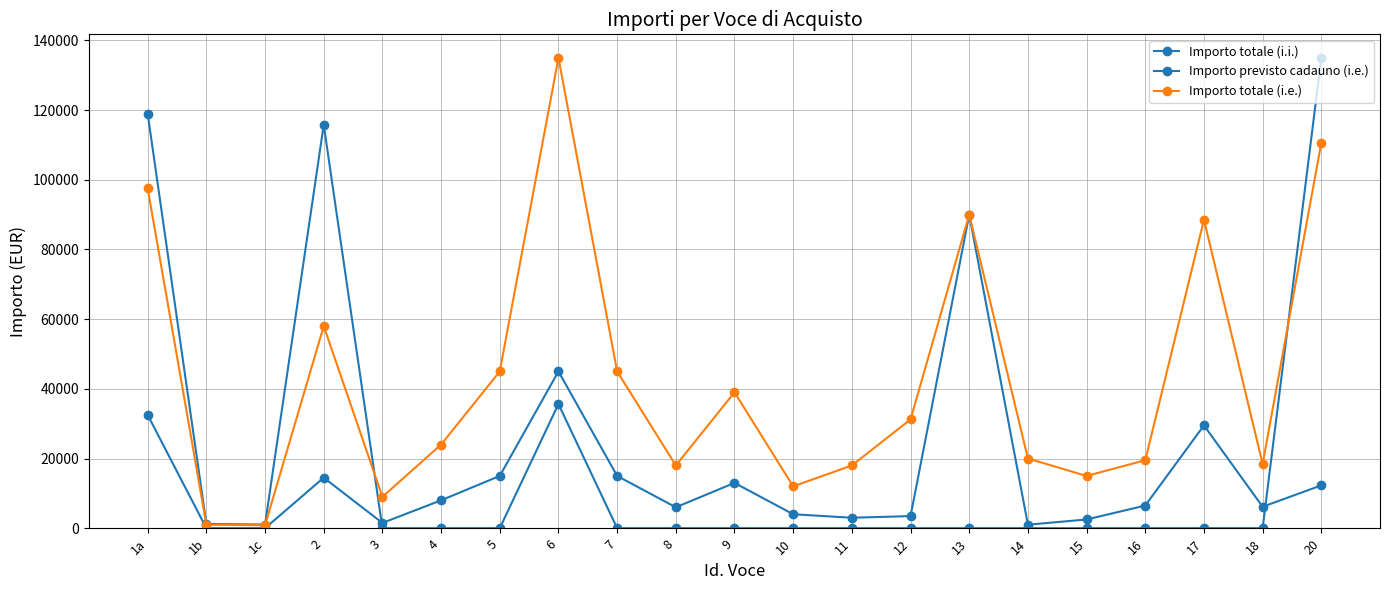

What is the average value of the Importo totale (i.e.) series?

42652.5